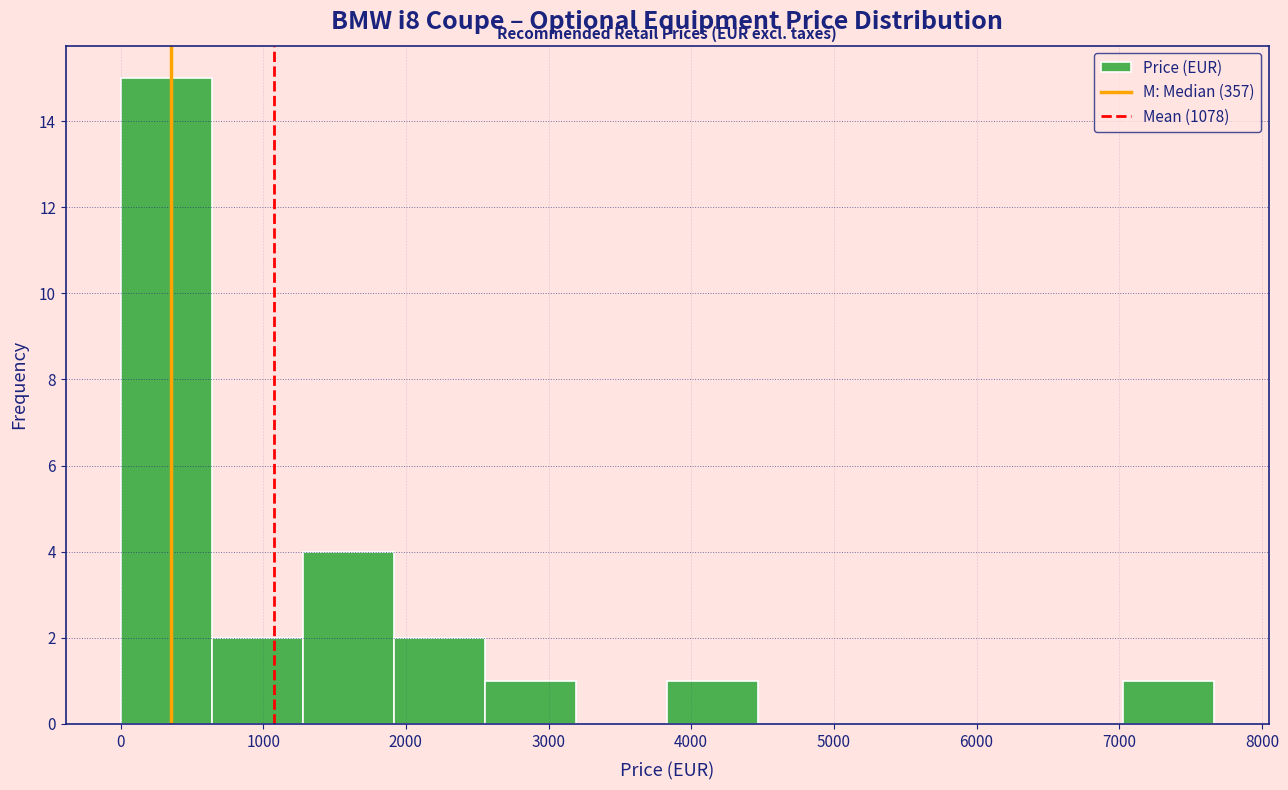

What is the height of the bar covering 600 to 1300 on the x-axis? Neither the bar edges nor the heights are printed on the chart, so give them approximately, as read against the axes.

2